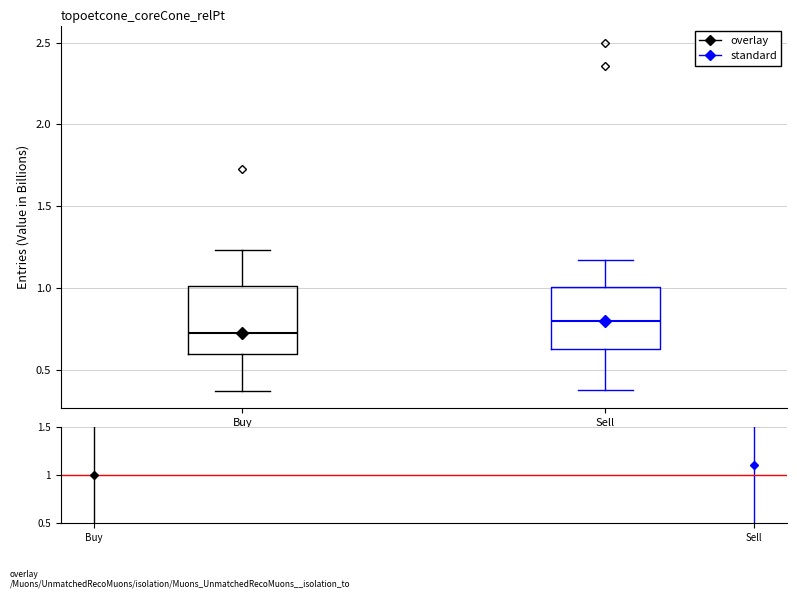

Reading left to right, read every box against the y-axis: the position of its median line, the range the box covers, and the ends of its whiskers. The values are not printed on the chart, so give them approximately, as read against the axis.

Buy: median 0.70, box 0.60 to 1.00, whiskers 0.35 to 1.25
Sell: median 0.80, box 0.65 to 1.00, whiskers 0.40 to 1.15